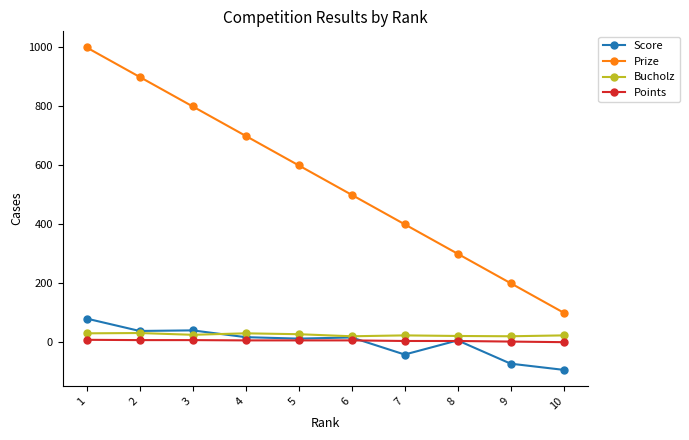

What is the difference between the highest and lowest values at 3?

793